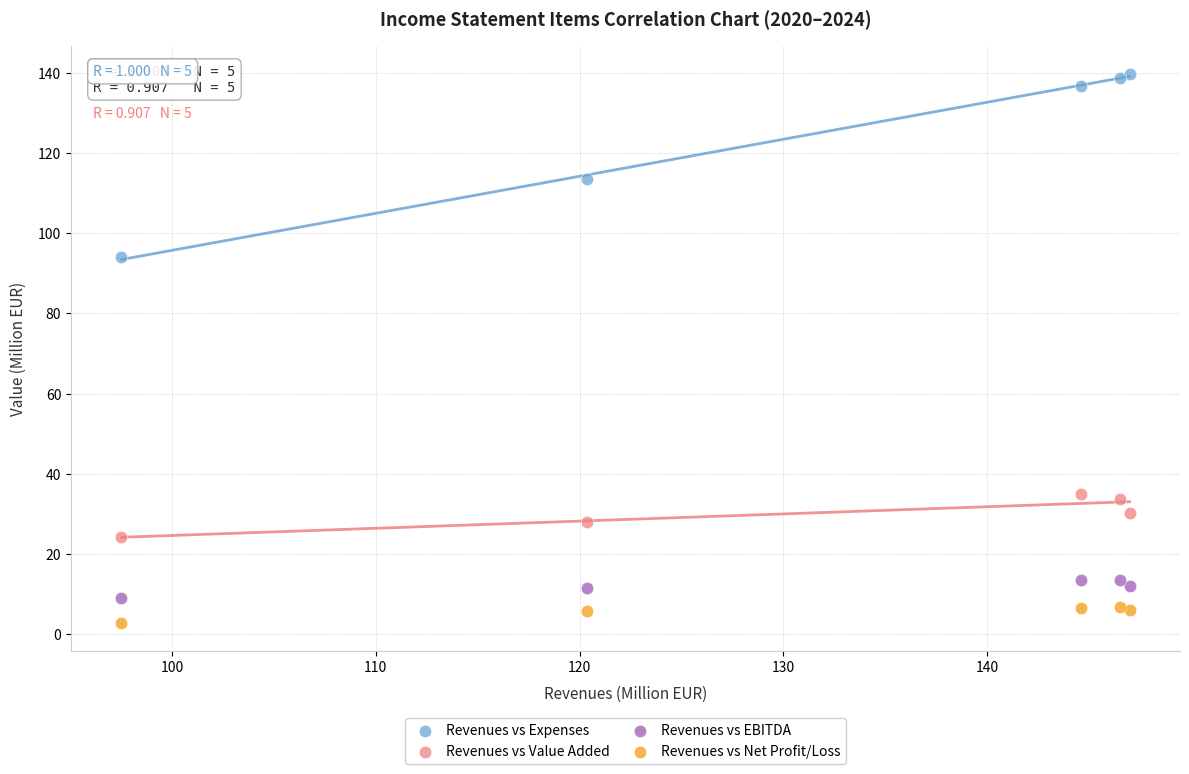

Which series has the widest spread of Y values?

Revenues vs Expenses